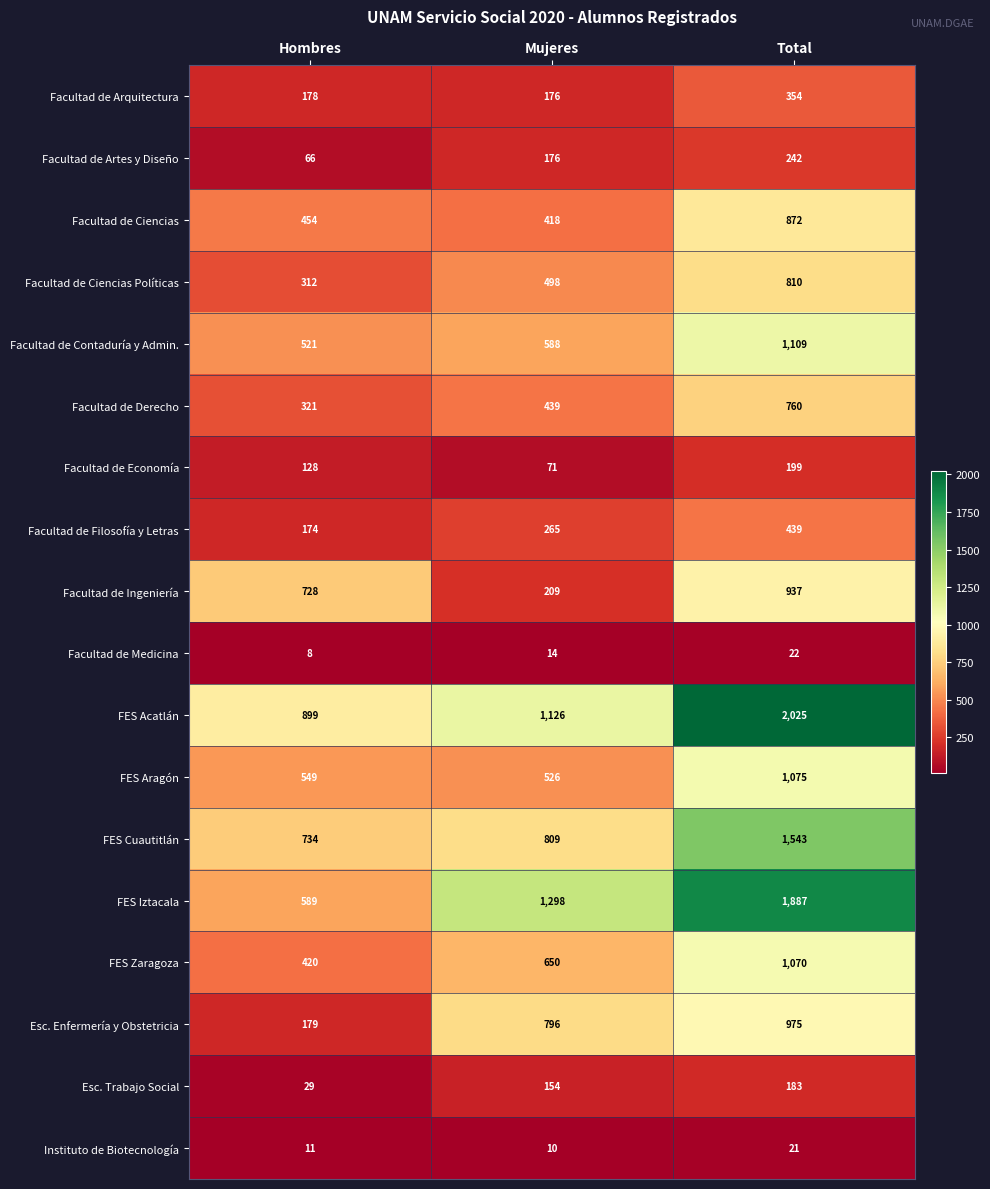

What is the difference between the FES Zaragoza values at Mujeres and Total?

420